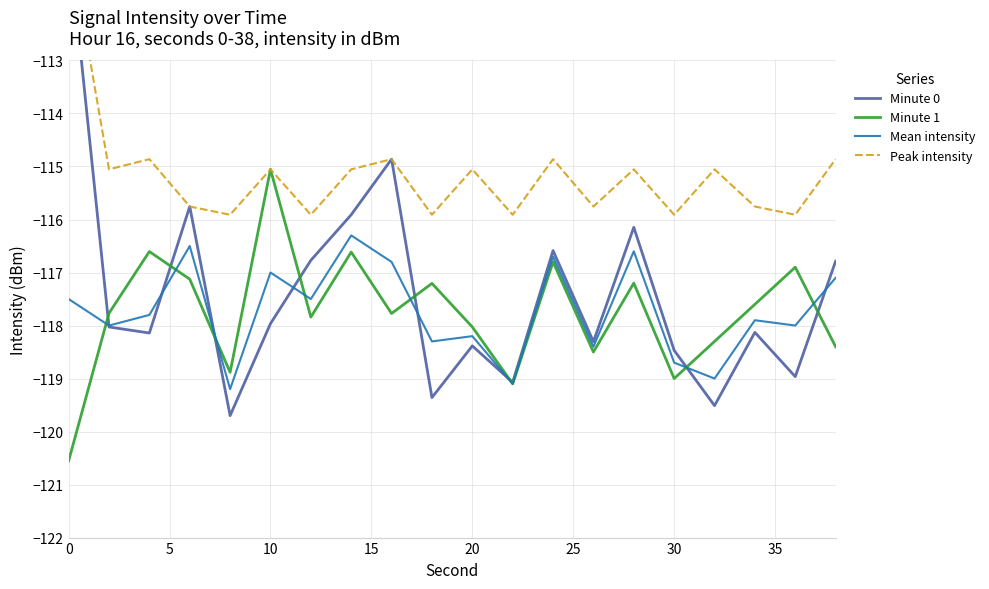

Is it true that Minute 0 equals -118.1 at 10?

True